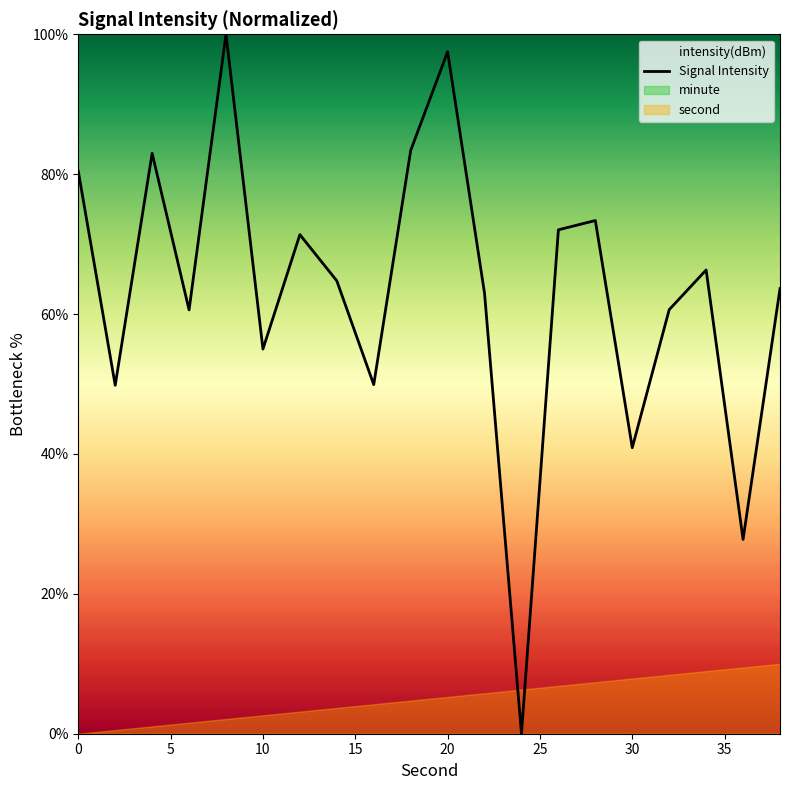

Reading right to left, what are all the values shown in this chart?

63.6	27.8	66.3	60.6	40.9	73.4	72.0	0.0	63.0	97.5	83.4	49.9	64.8	71.4	55.0	100.0	60.6	83.0	49.8	80.4